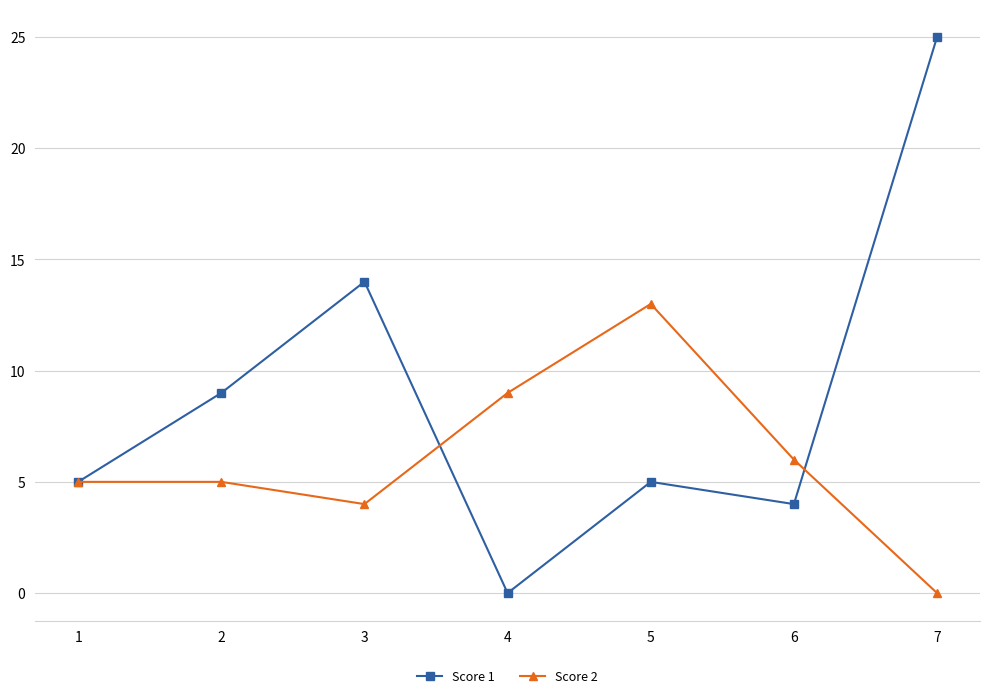

True or false: Score 1 has a value of 5 at 5.

True